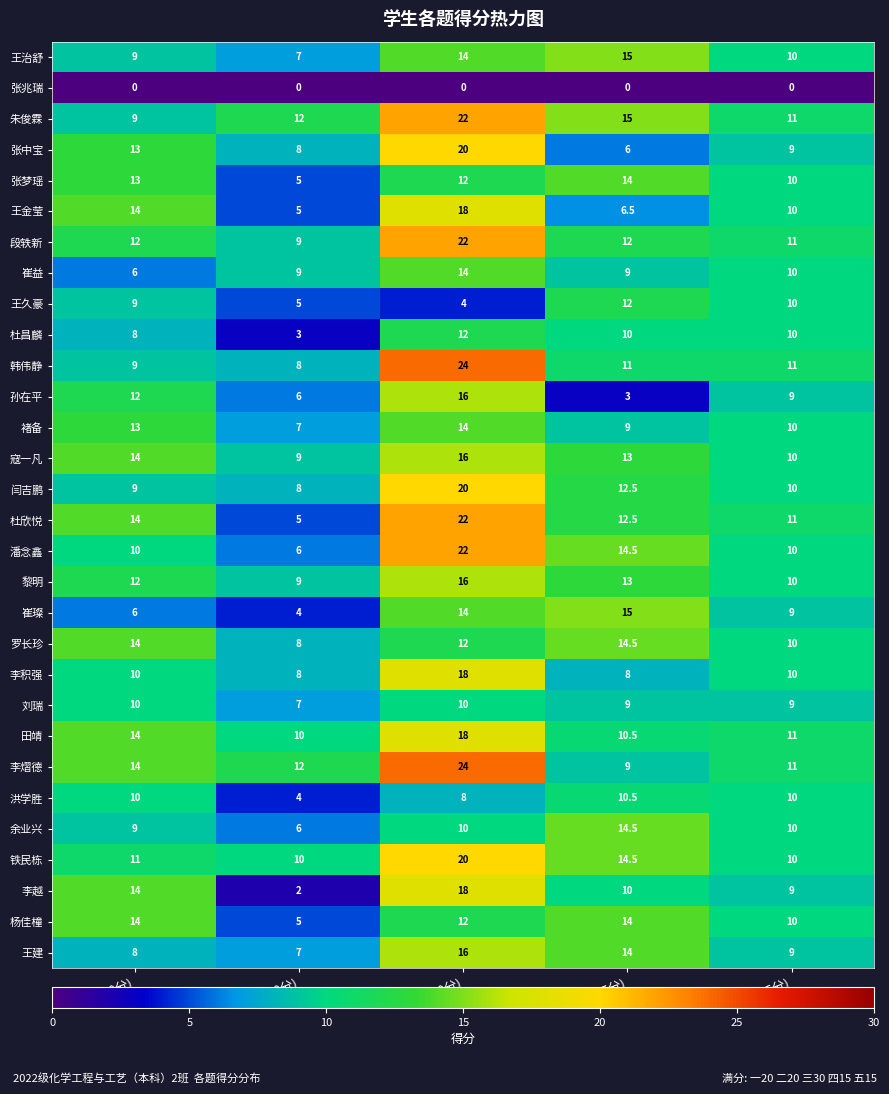

Which series has the widest spread of values?

杜欣悦